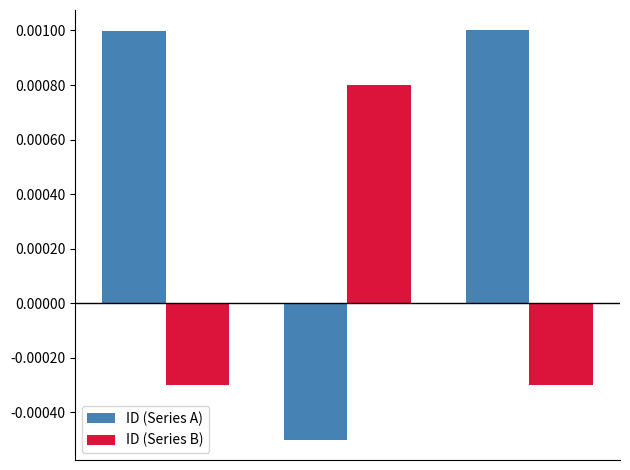

Count the ID (Series B) values in the range 0 to 1.

1